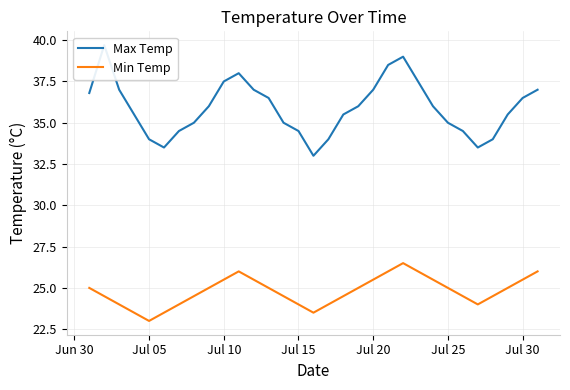

What is the lowest value of the Min Temp series?

23.0